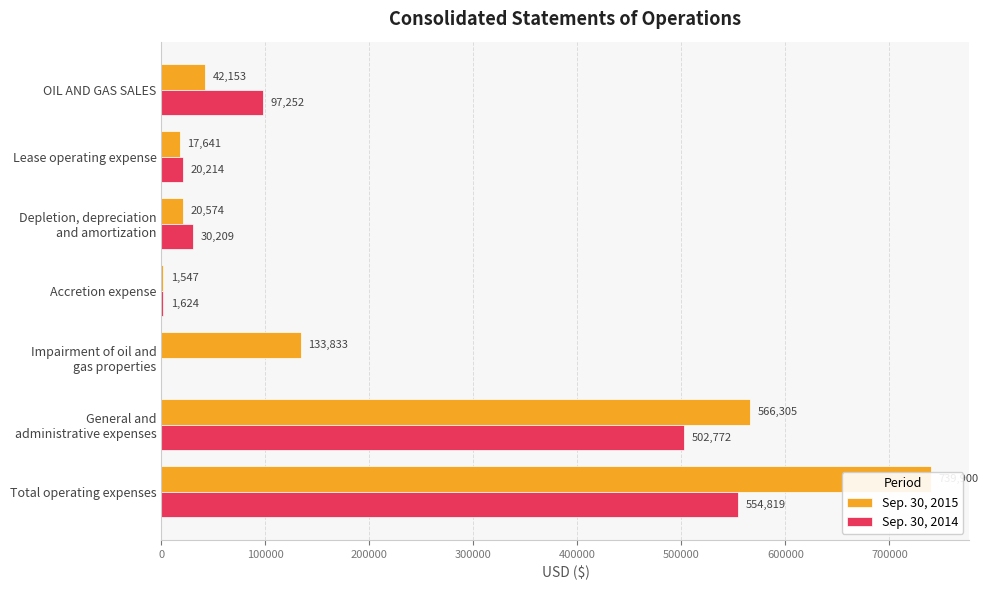

Is the value of Sep. 30, 2014 at Accretion expense greater than the value of Sep. 30, 2015 at OIL AND GAS SALES?

No